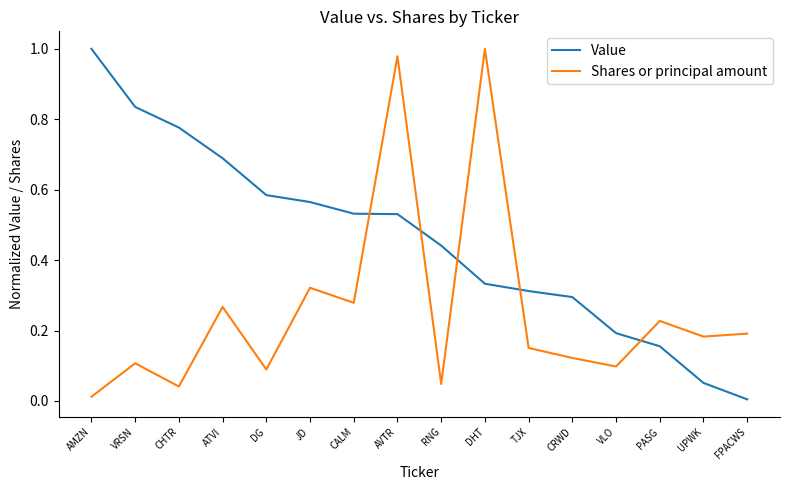

True or false: Value has more than 2 points higher than both neighbors.

False